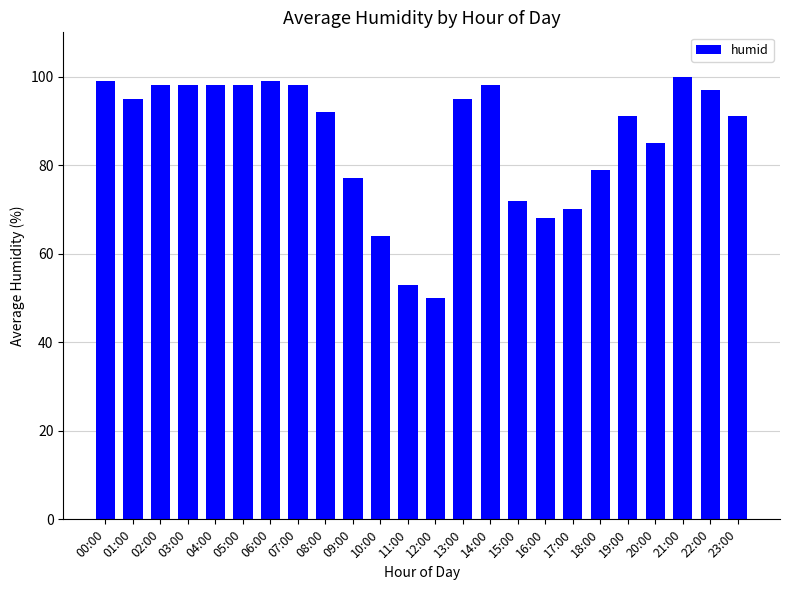

What is the change in value from 00:00 to 04:00?

-1